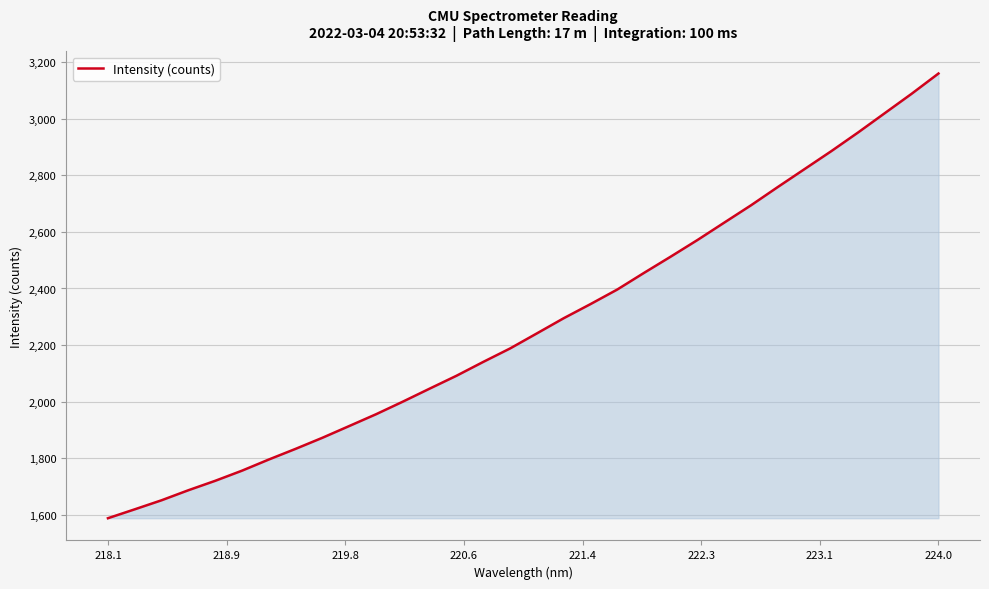

What is the greatest value displayed?

3160.6